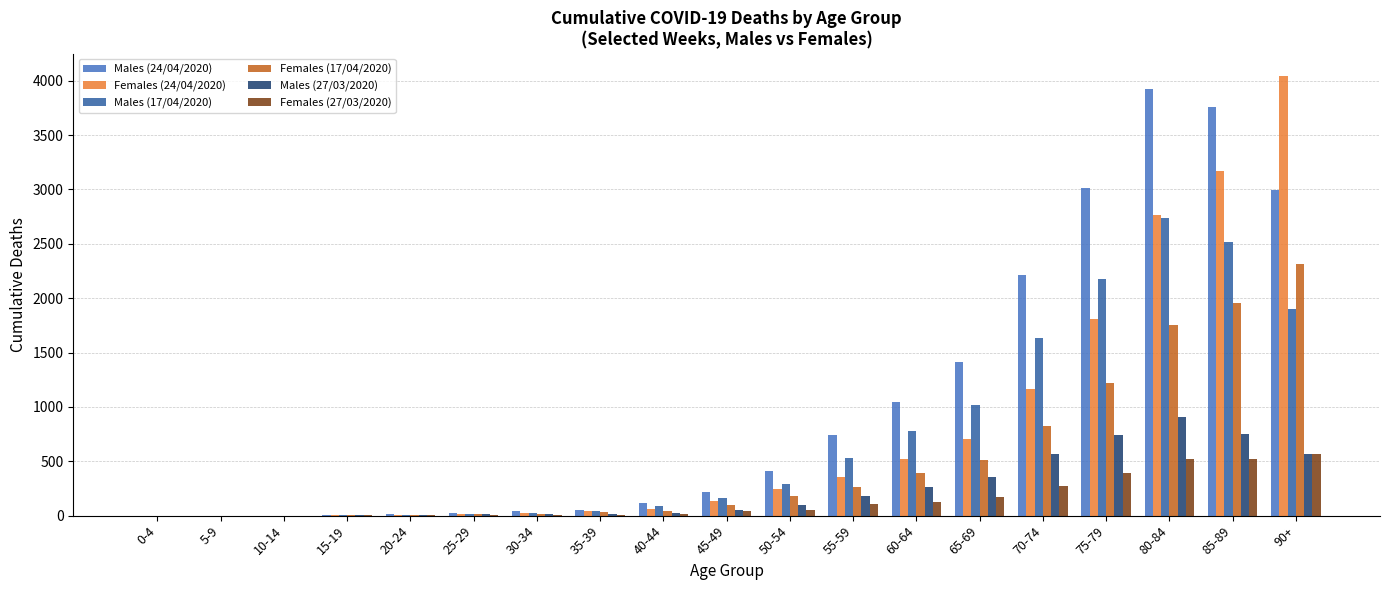

Which series changed the most between 40-44 and 50-54?

Males (24/04/2020)